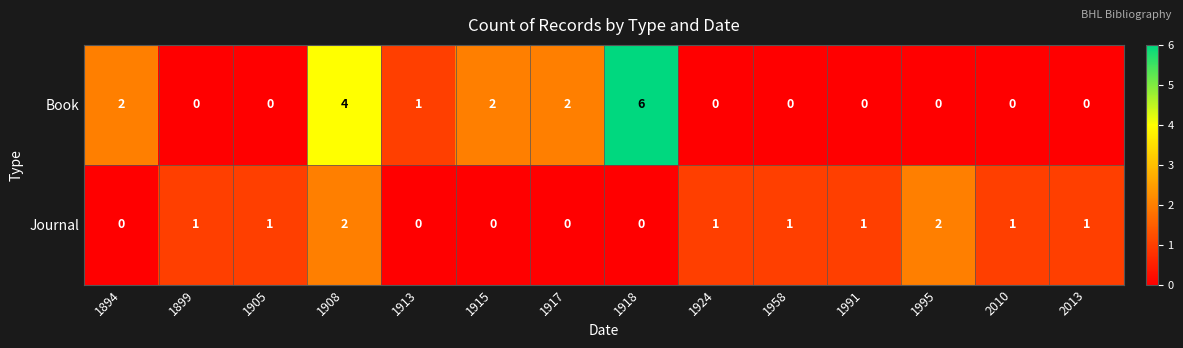

Rank the series by their maximum value, from lowest to highest.

Journal, Book